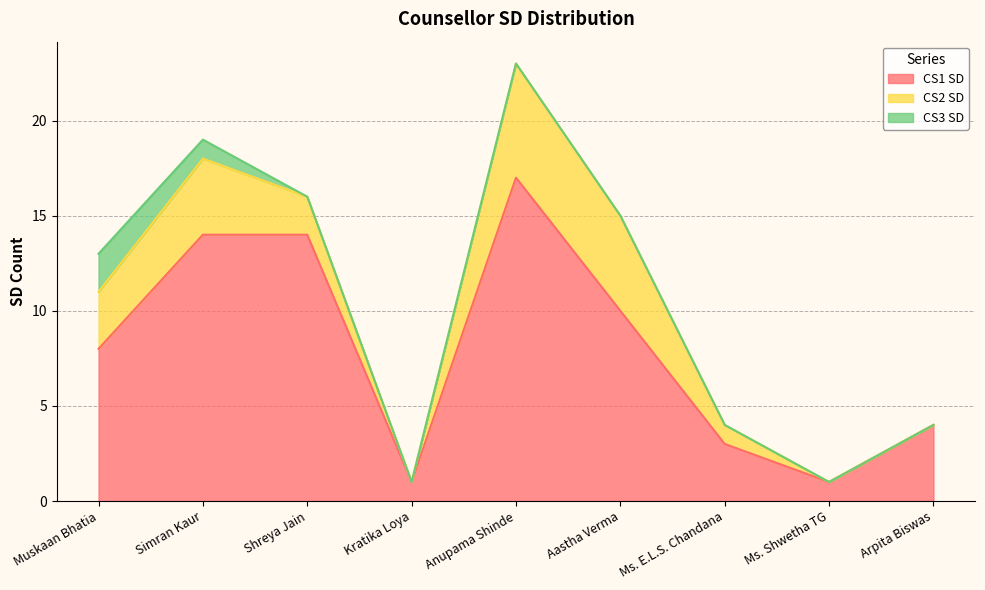

How many lines are shown in the chart?

3